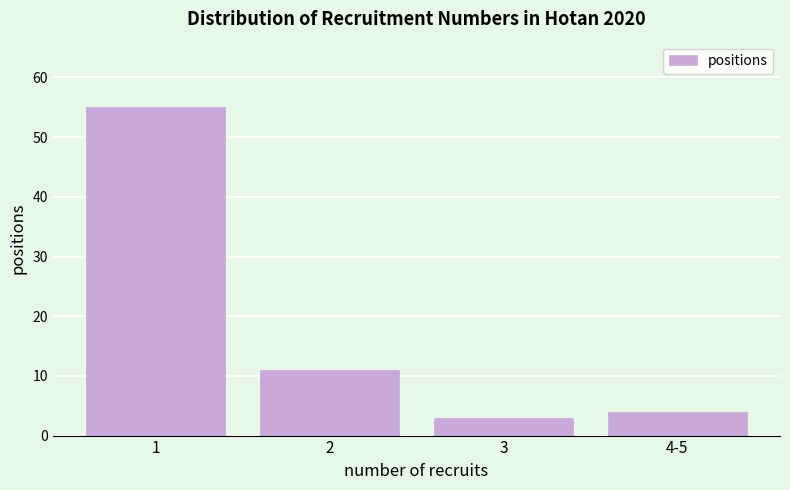

Reading left to right, what are all the values shown in this chart?

1=55	2=11	3=3	4-5=4